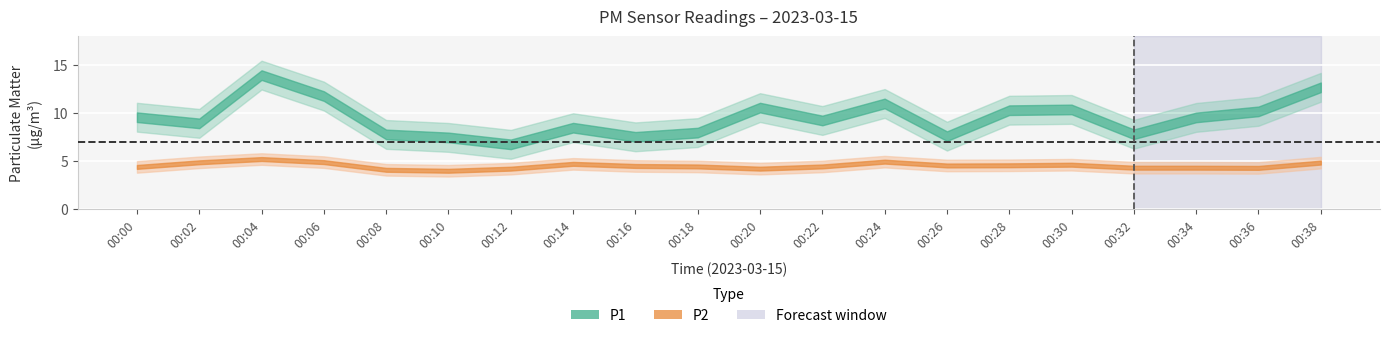

The P2 series shows 6.6 at 00:20. True or false?

False